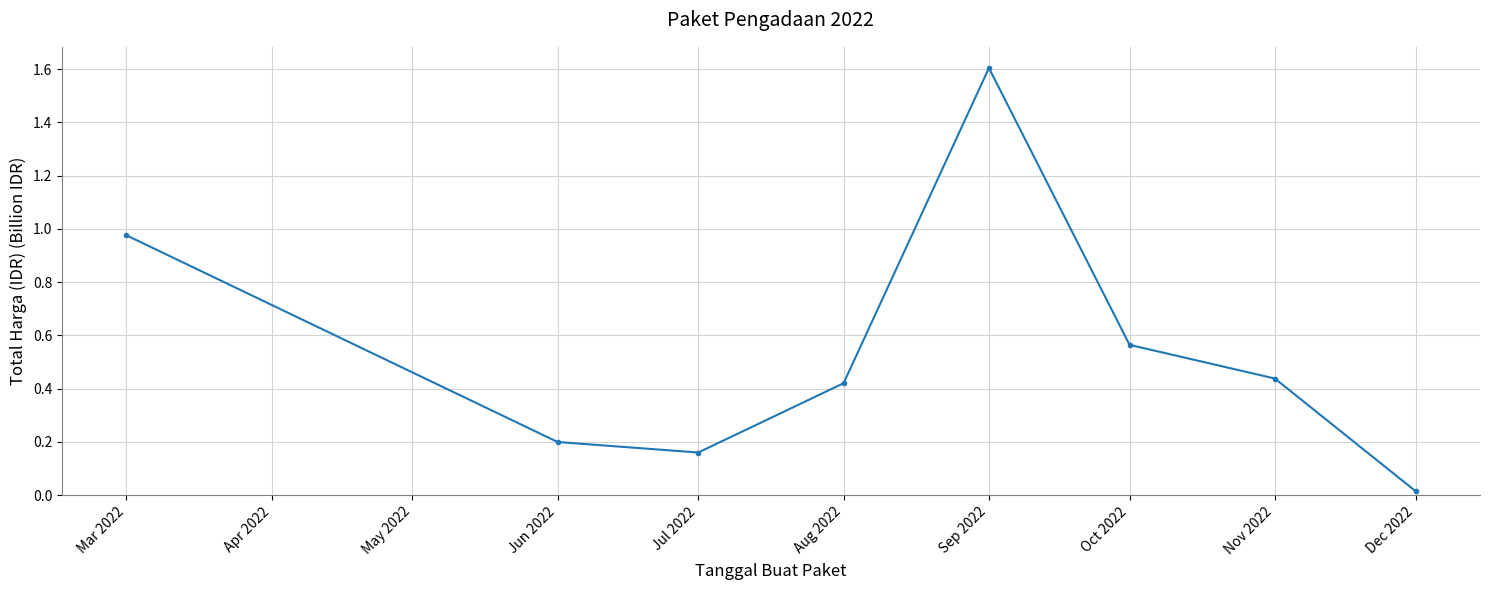

Where is the first local minimum?

Jul 2022